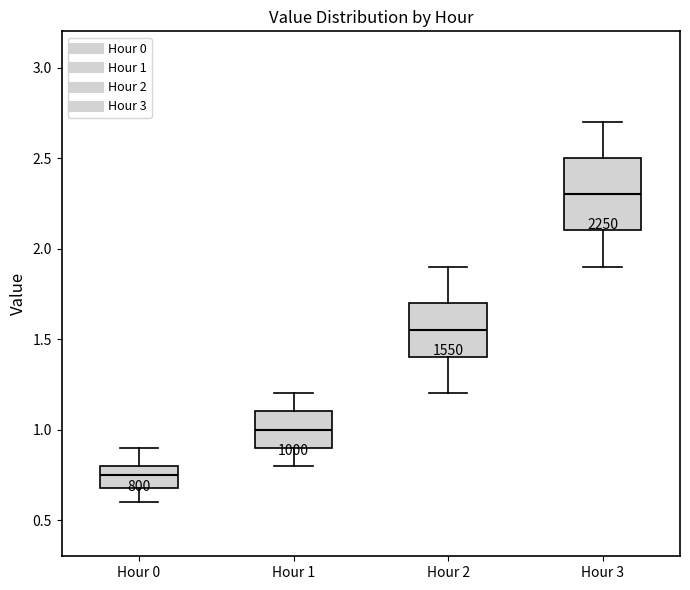

Where does the upper whisker of the box for Hour 3 end on the y-axis? The values are not printed on the chart, so give them approximately, as read against the axis.

2.70